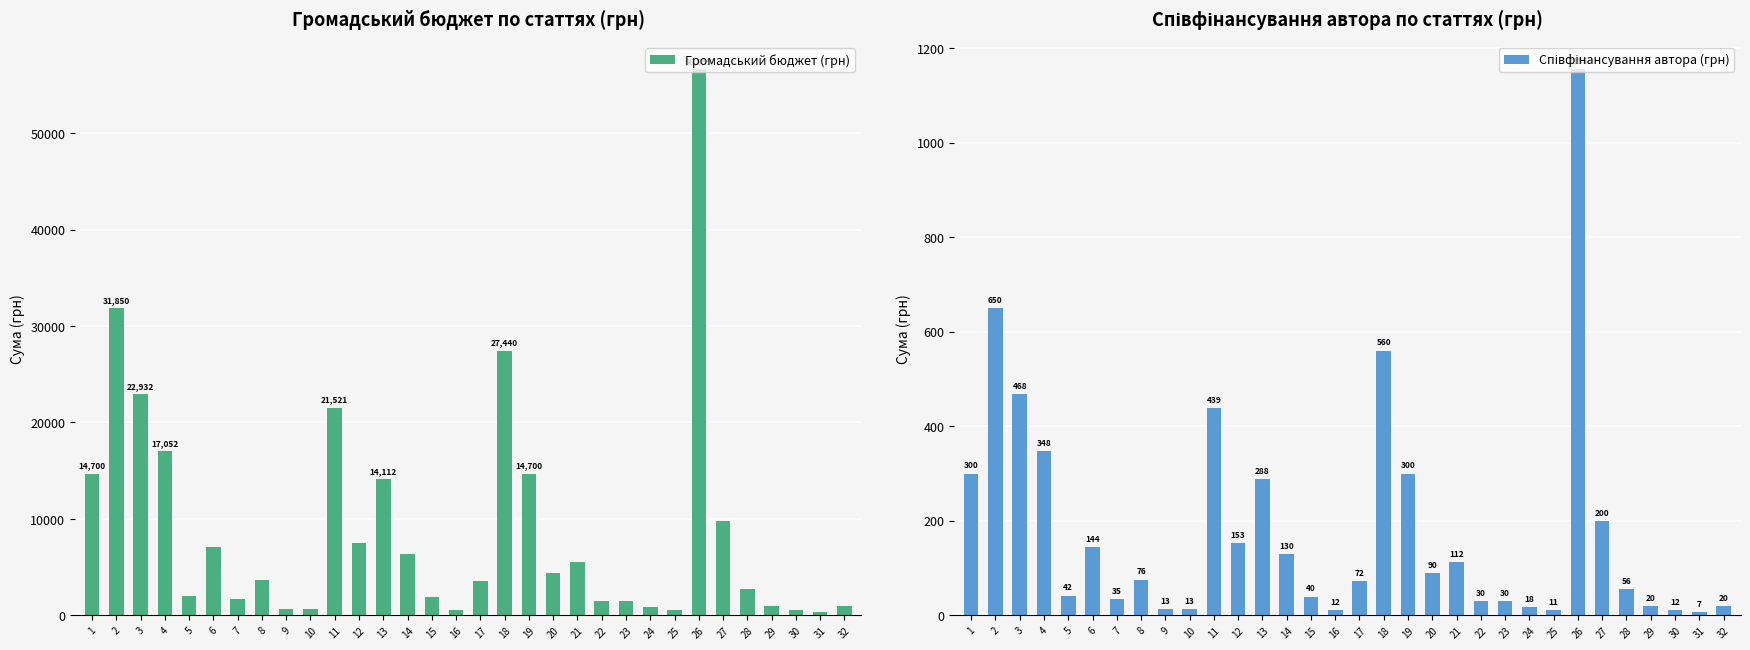

Between 10 and 23, which is larger?

23